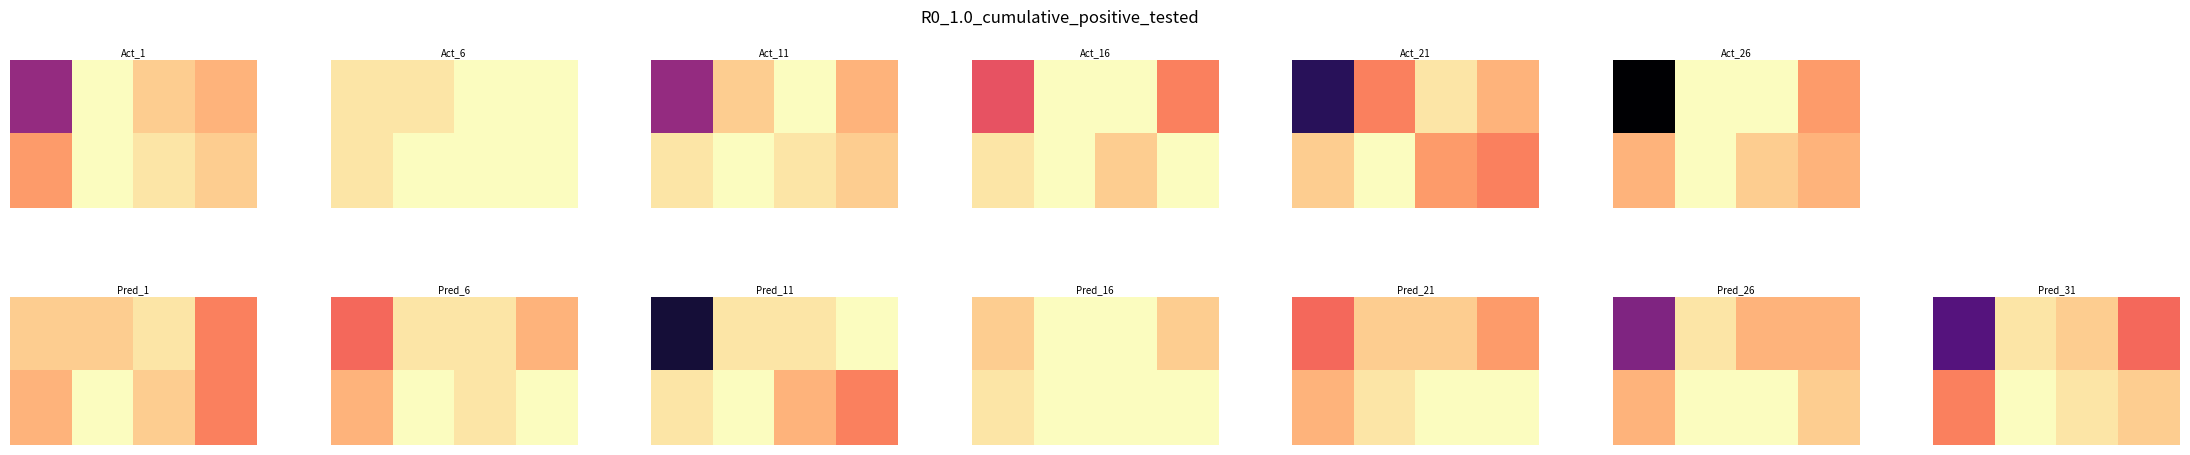

How many distinct data groups are displayed?

2